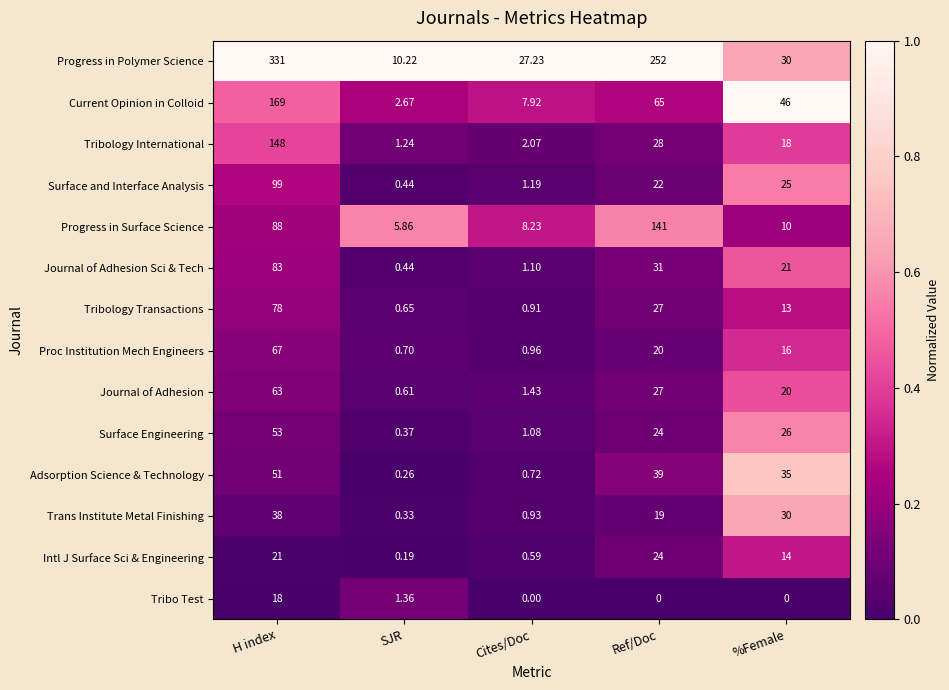

At how many categories does at least one series exceed 0?

5